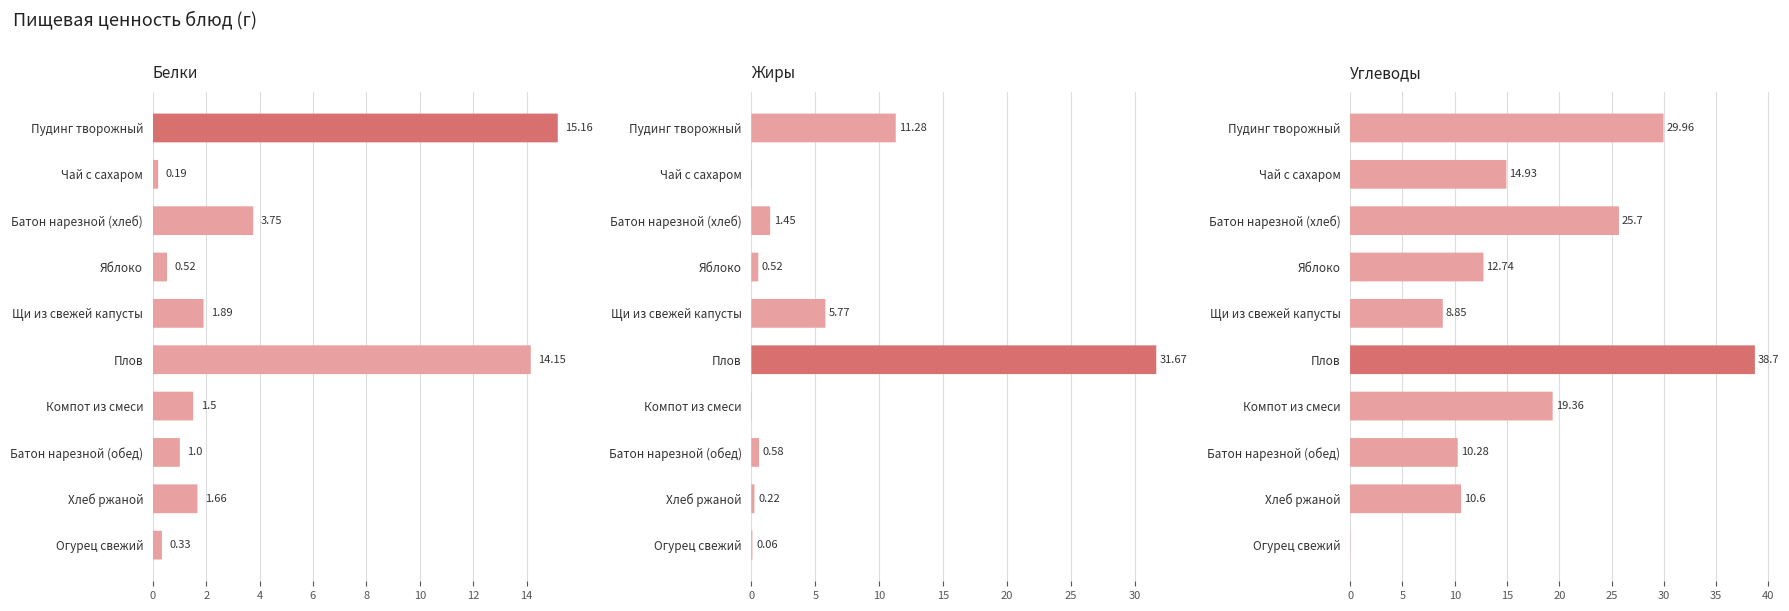

What are all the series names shown in the legend?

Белки, Жиры, Углеводы